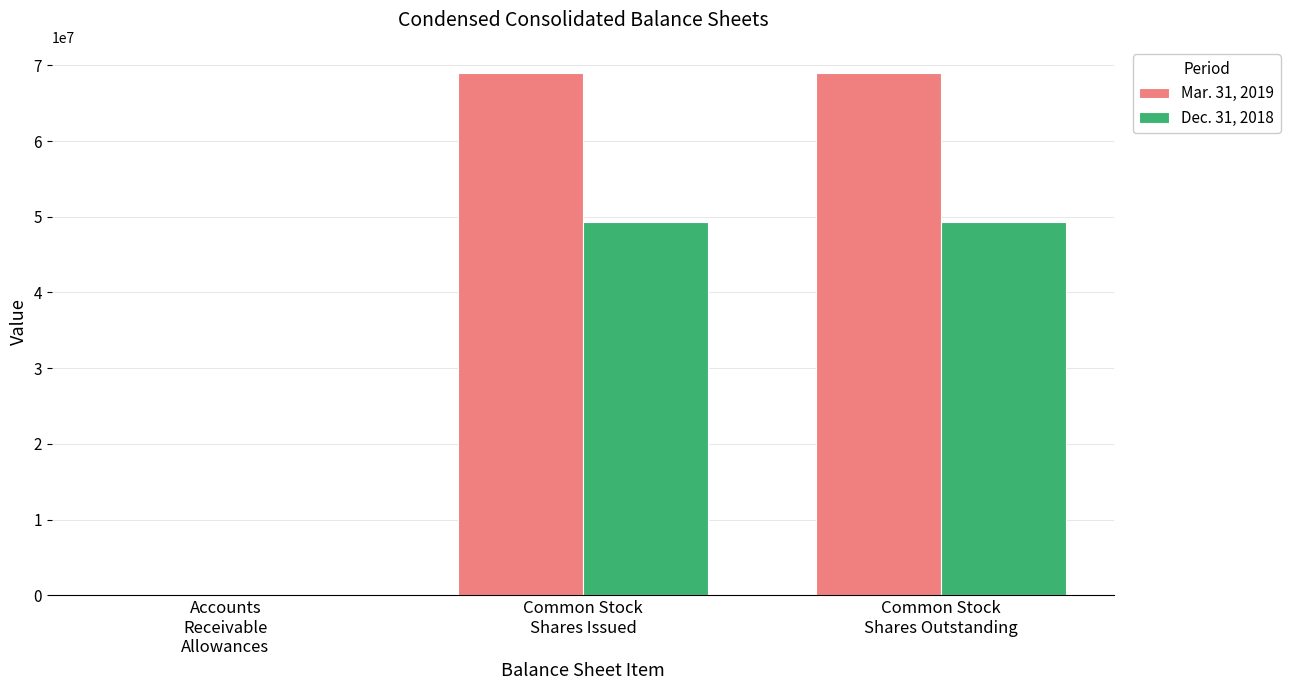

What is the sum of all Mar. 31, 2019 values?

137982126